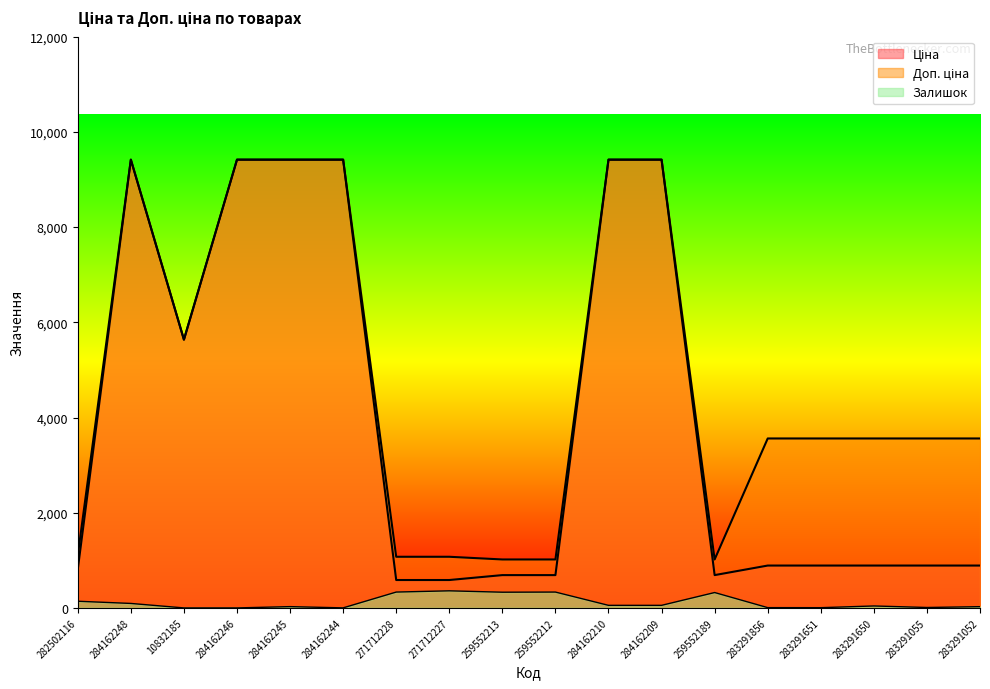

What is the maximum value shown in the chart?

9416.9